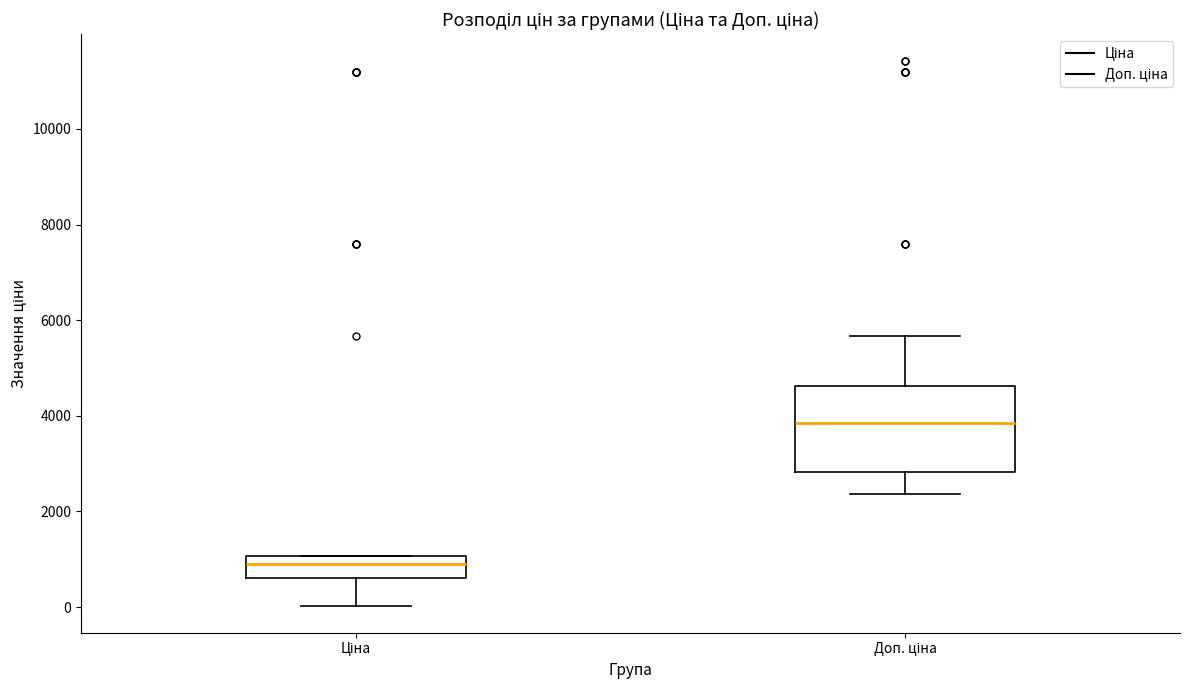

Comparing the boxes themselves (not the whiskers), which one is the tallest?

Доп. ціна